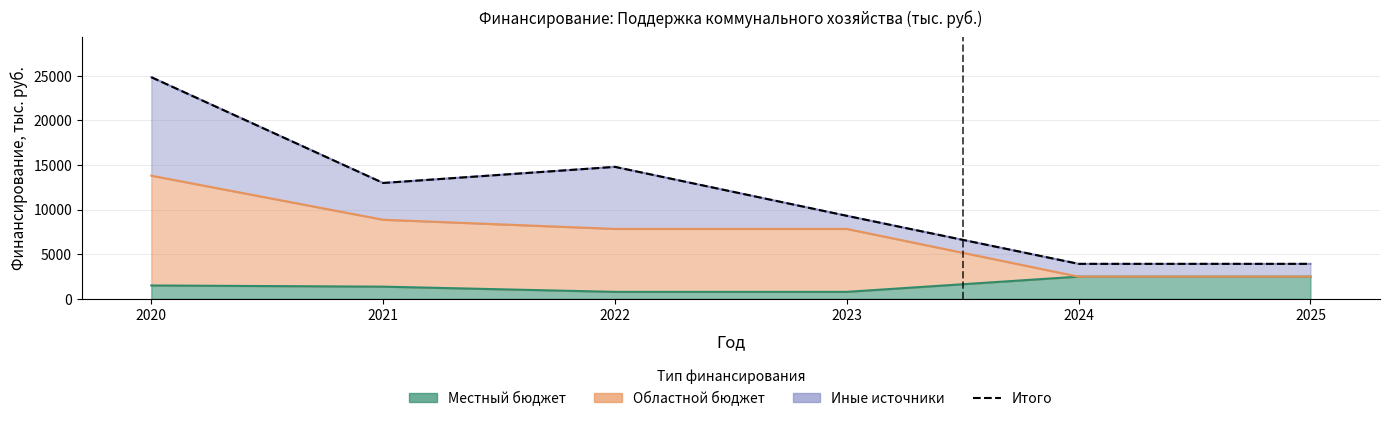

Which category has the highest value across all series?

2020